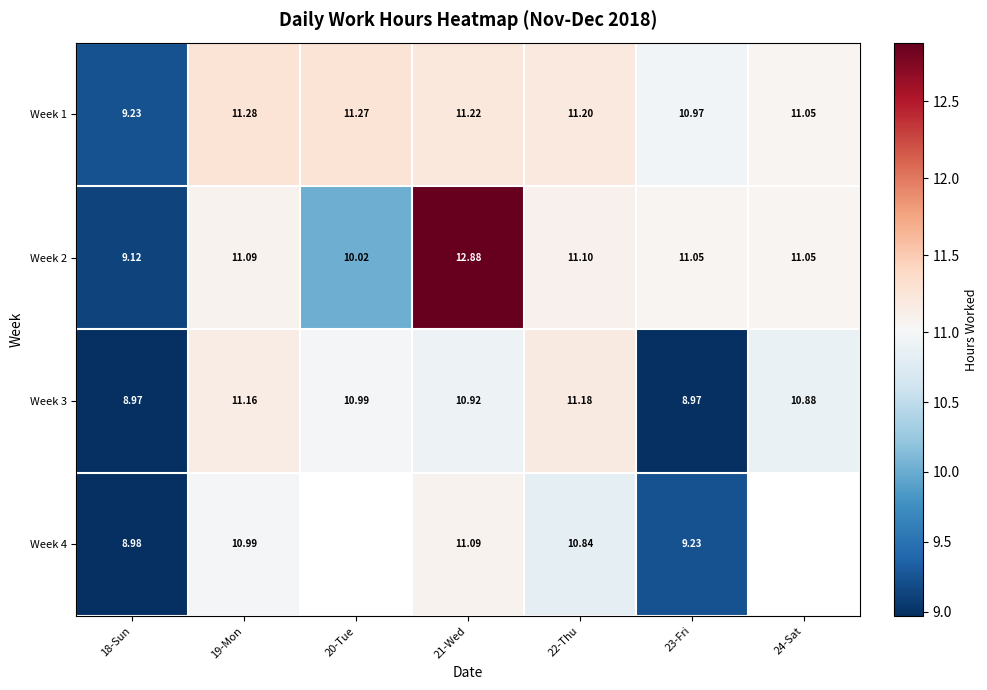

Is the value of Week 3 at 20-Tue greater than the value of Week 1 at 23-Fri?

Yes